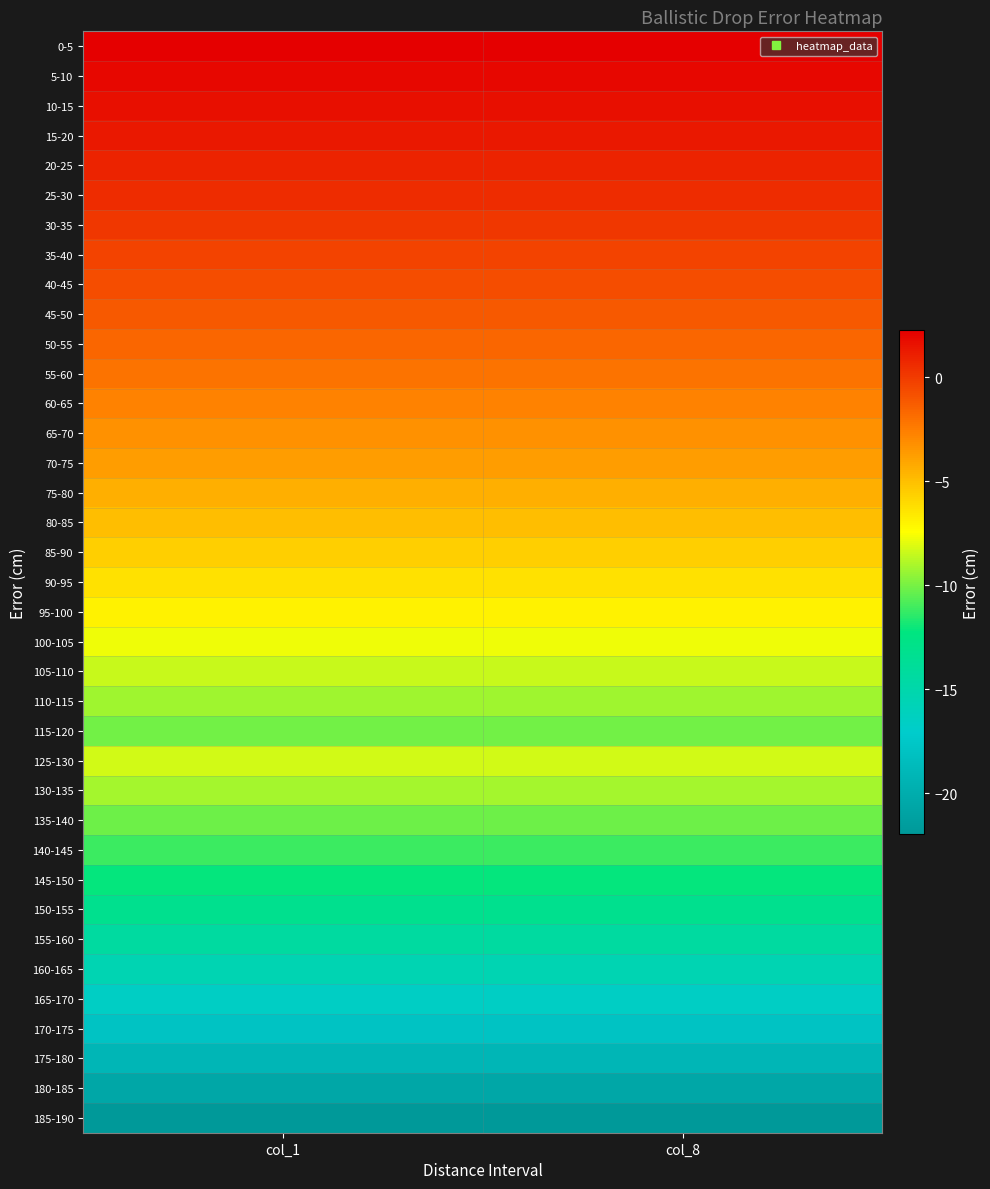

Which category has the lowest value across all series?

col_1